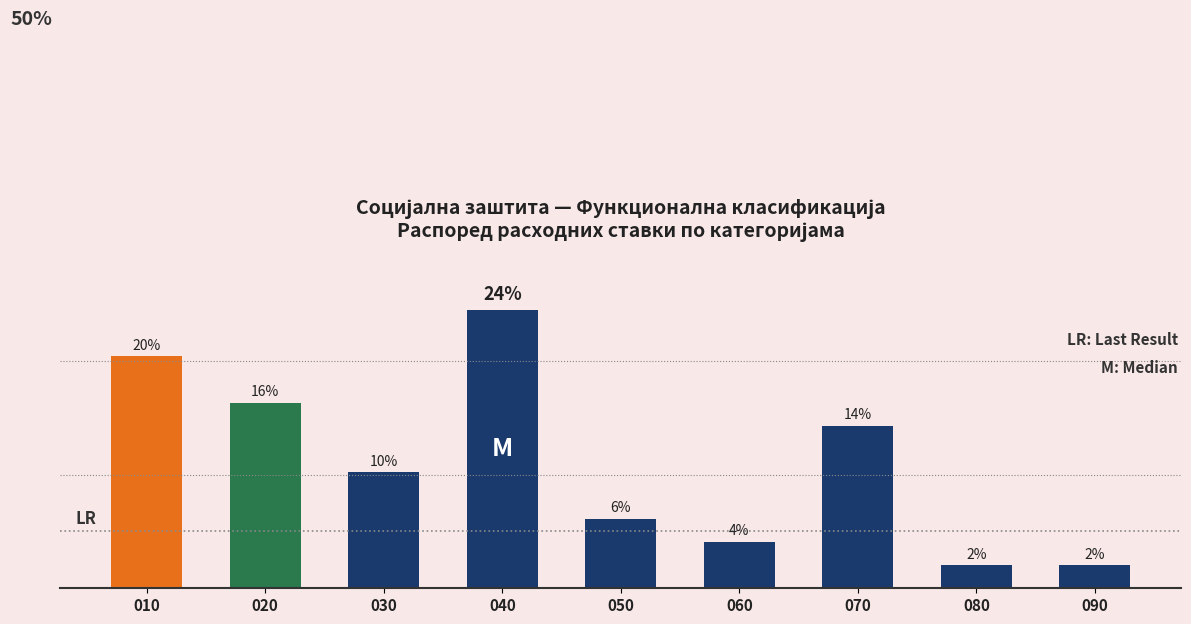

Rank the categories by value from lowest to highest.

080, 090, 060, 050, 030, 070, 020, 010, 040